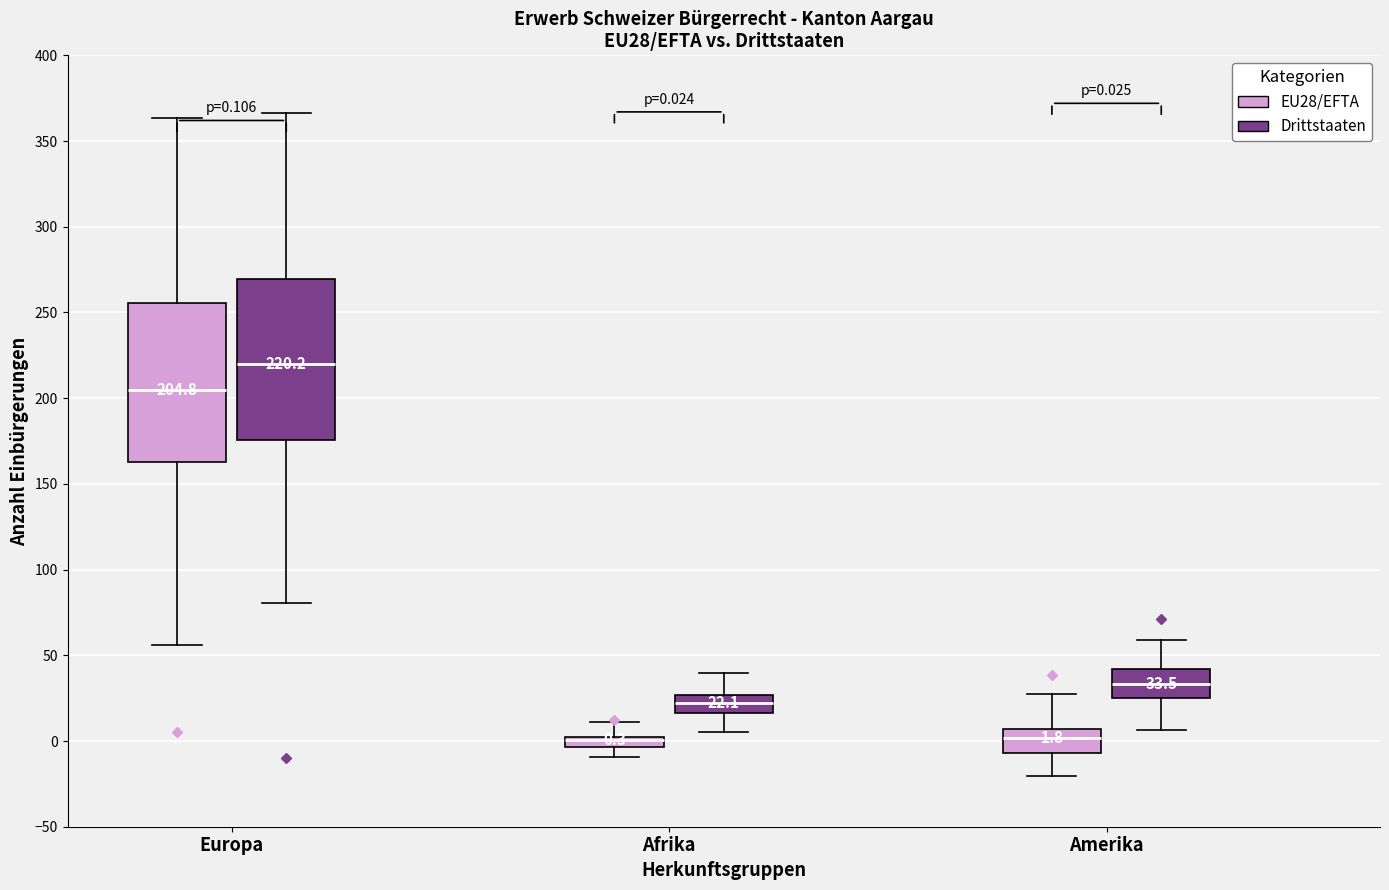

Which box's median line is the highest?

Europa (Drittstaaten)